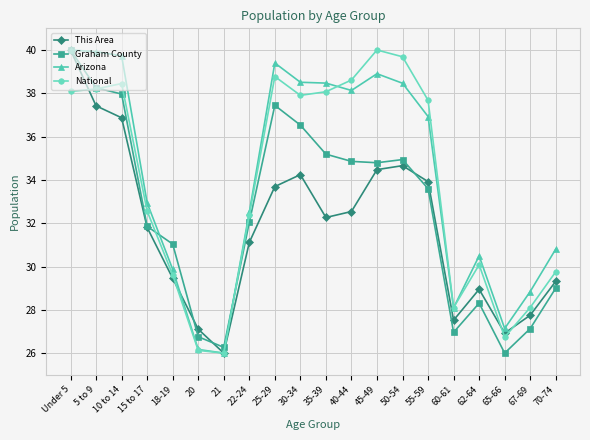

How many lines are shown in the chart?

4